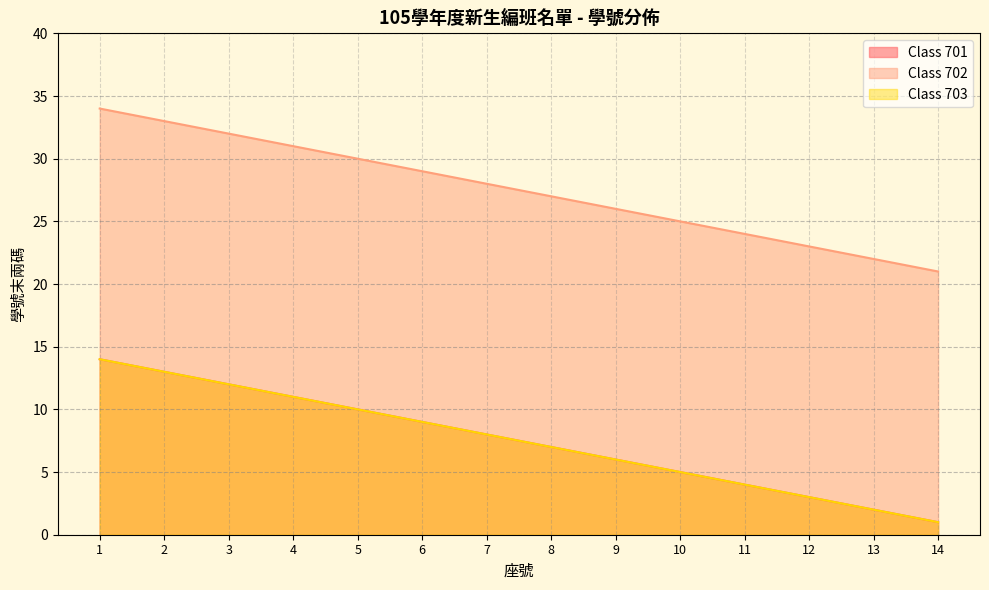

Which category has the highest value across all series?

1